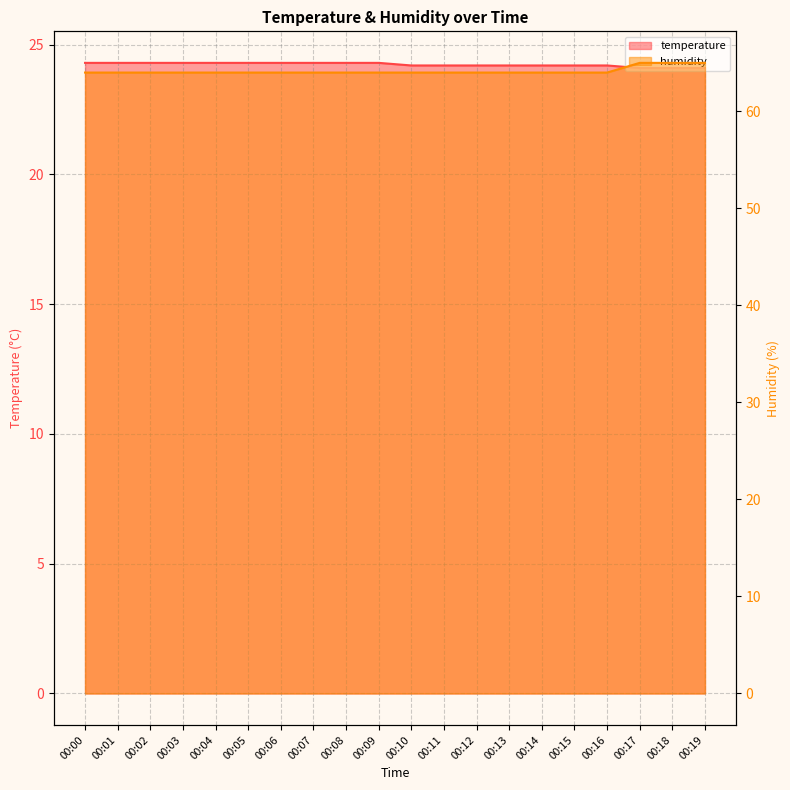

True or false: humidity has a value of 14.8 at 00:17.

False